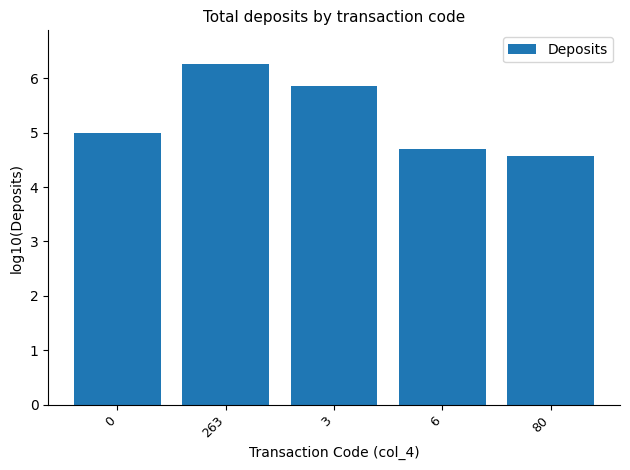

What is the label of the 5th bar from the left?

80